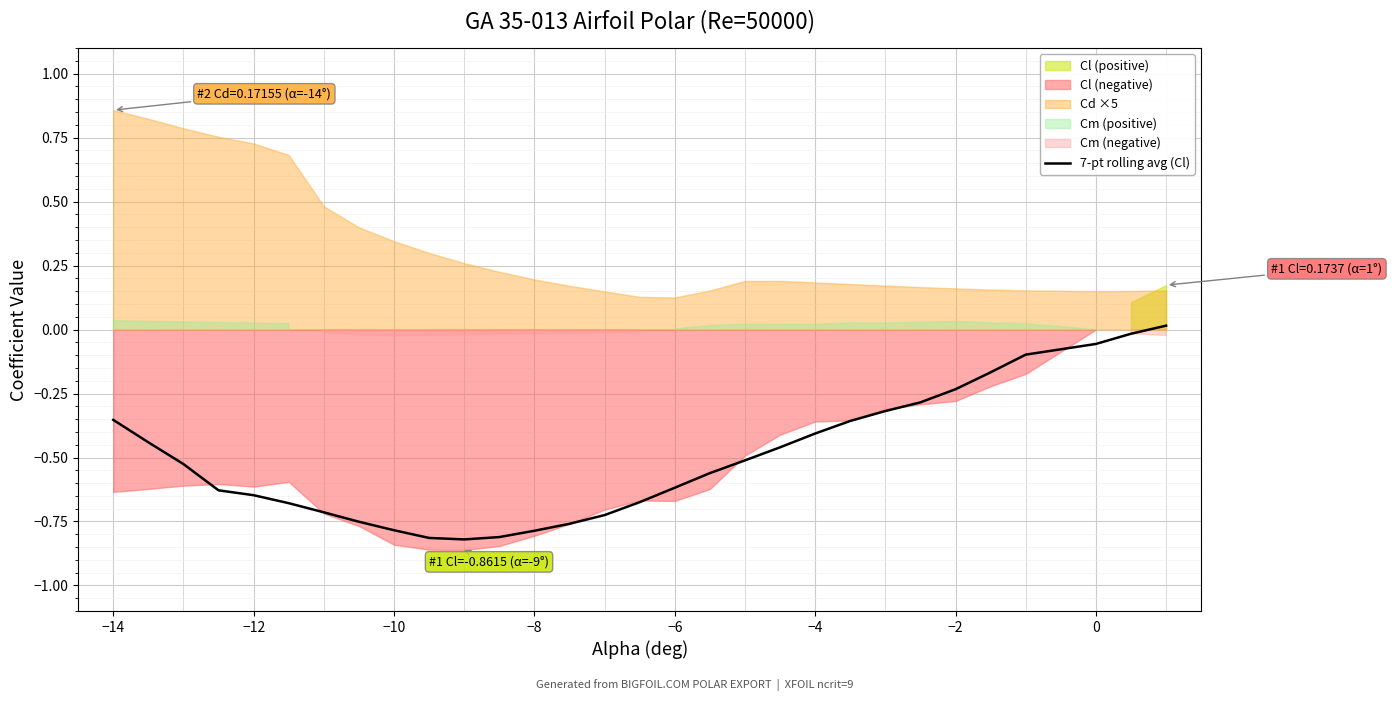

What is the difference between the maximum and minimum values?

0.8